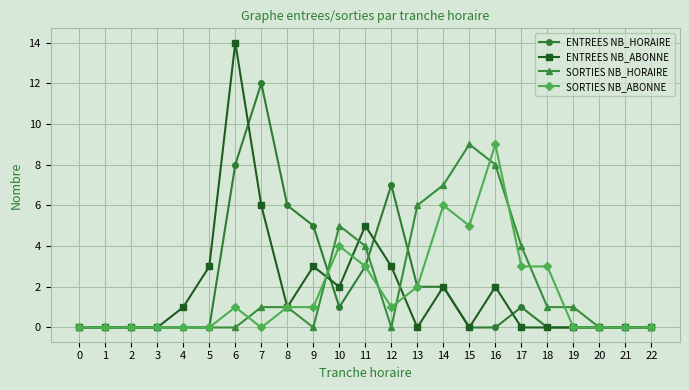

True or false: SORTIES NB_ABONNE has more than 2 interior local peaks.

True